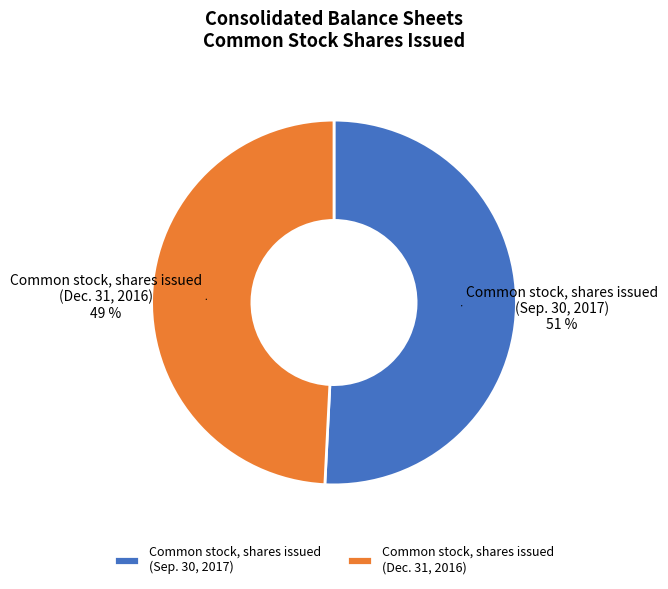

Count the number of slices in the pie.

2